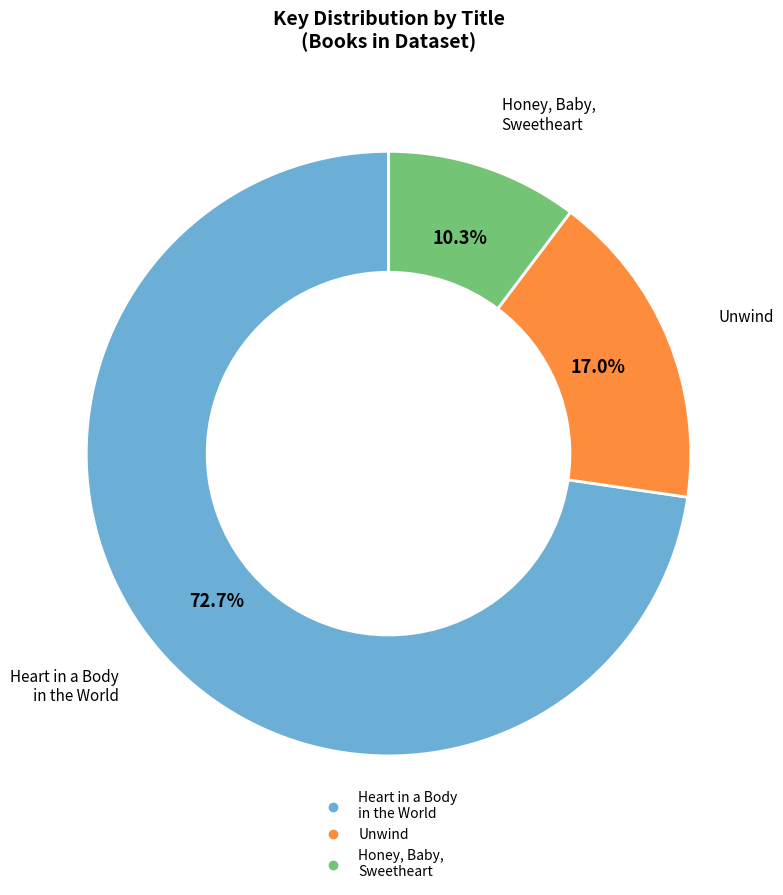

Is there any slice that represents more than half of the pie?

Yes